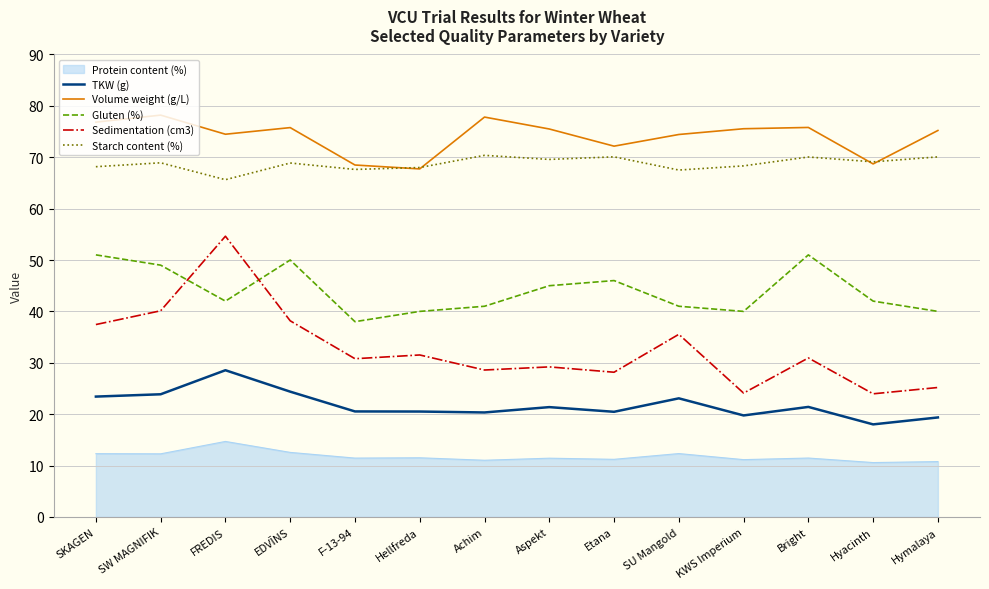

What is the lowest value of the Gluten (%) series?

38.0